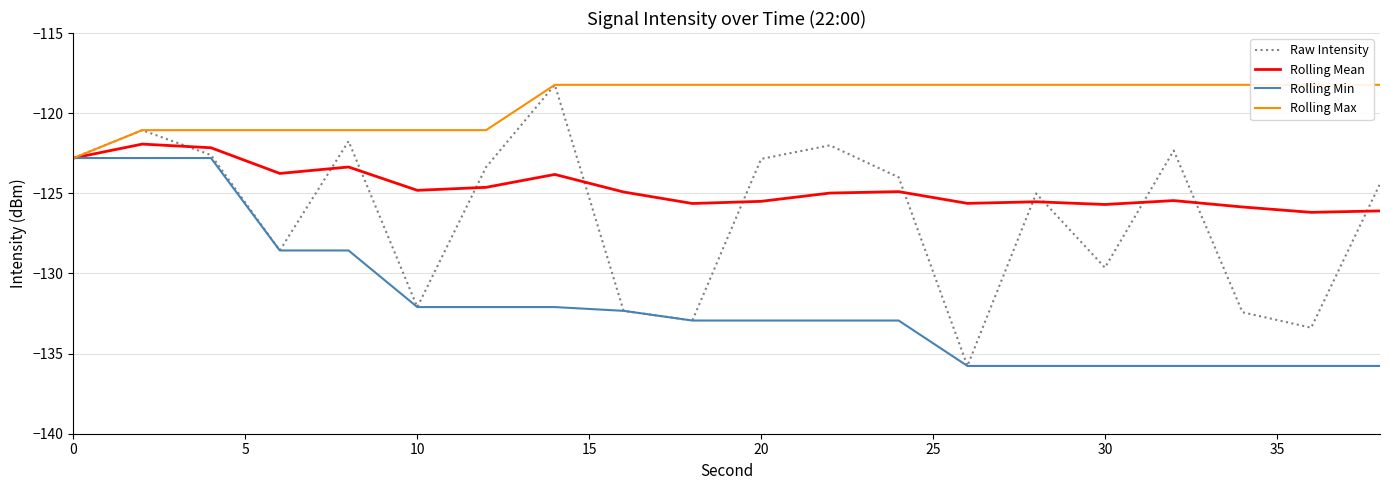

True or false: Rolling Min has a value of -122.8 at 0.

True